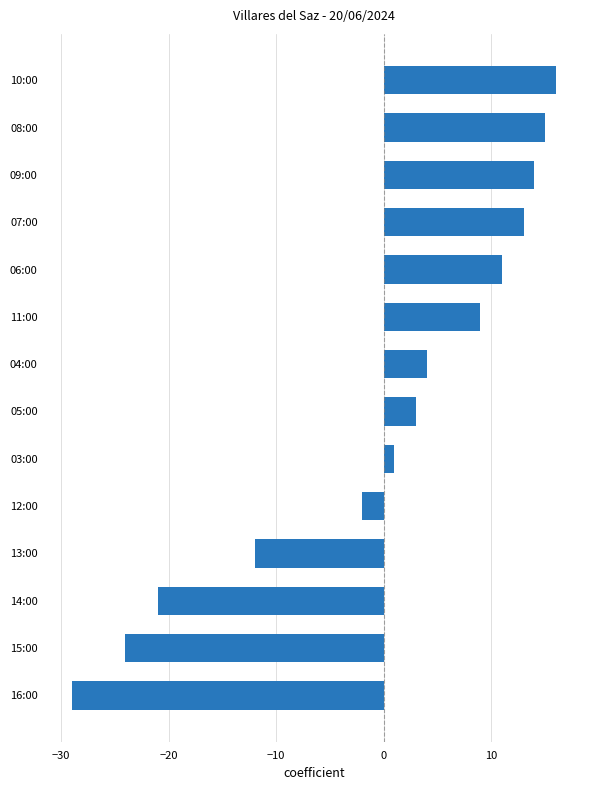

Between 10:00 and 16:00, which is larger?

10:00